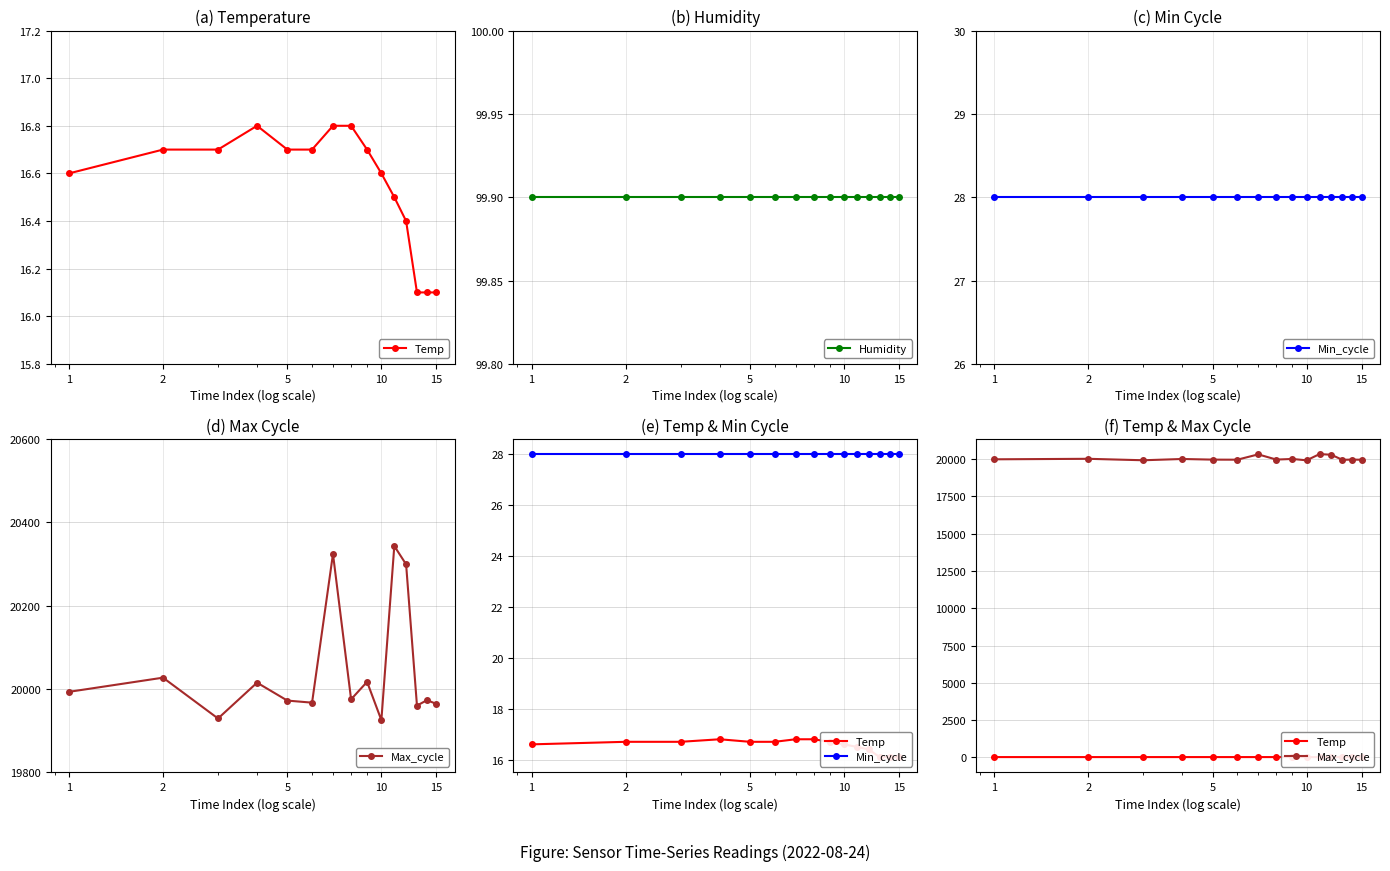

What is the minimum value for Max_cycle?

19925.0